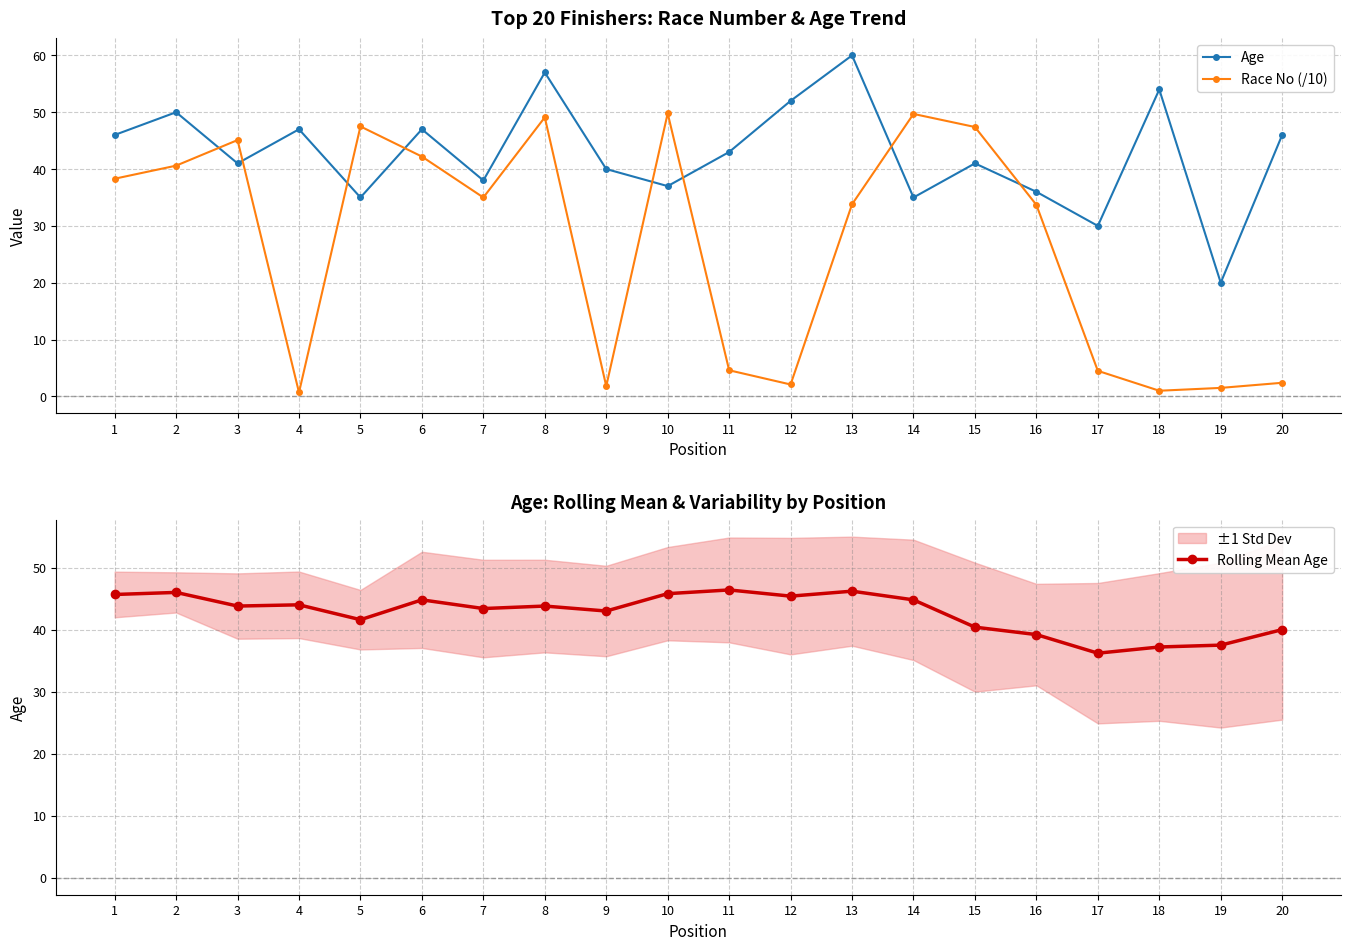

What is the total value across all series at 12?

99.5